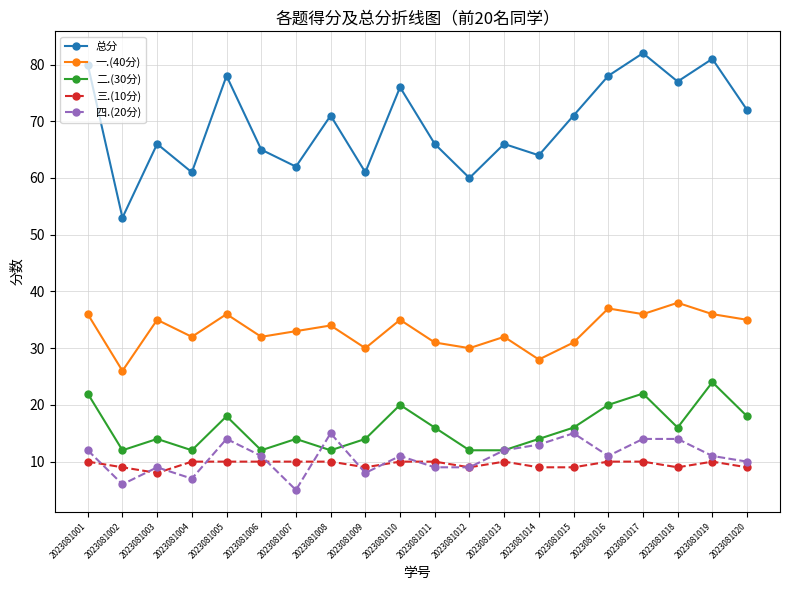

True or false: 三.(10分) and 二.(30分) intersect in this chart.

False